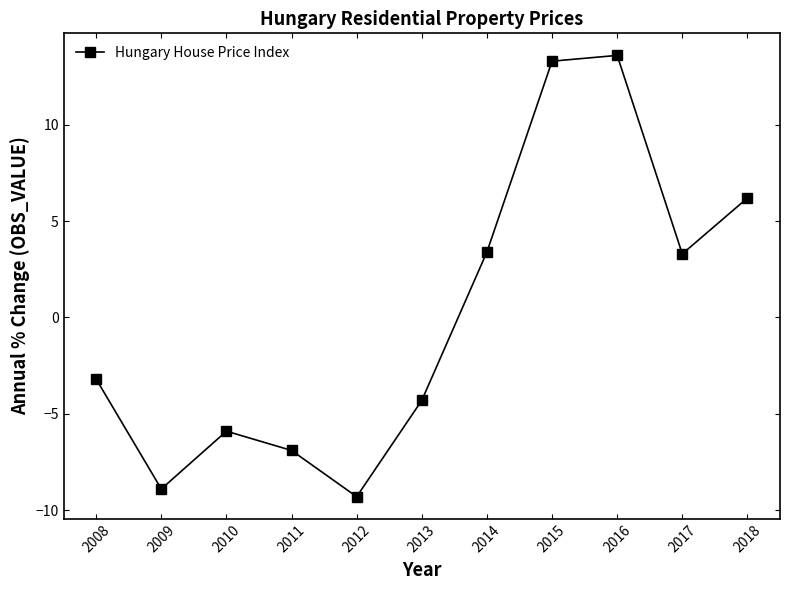

How many categories are shown in the chart?

11